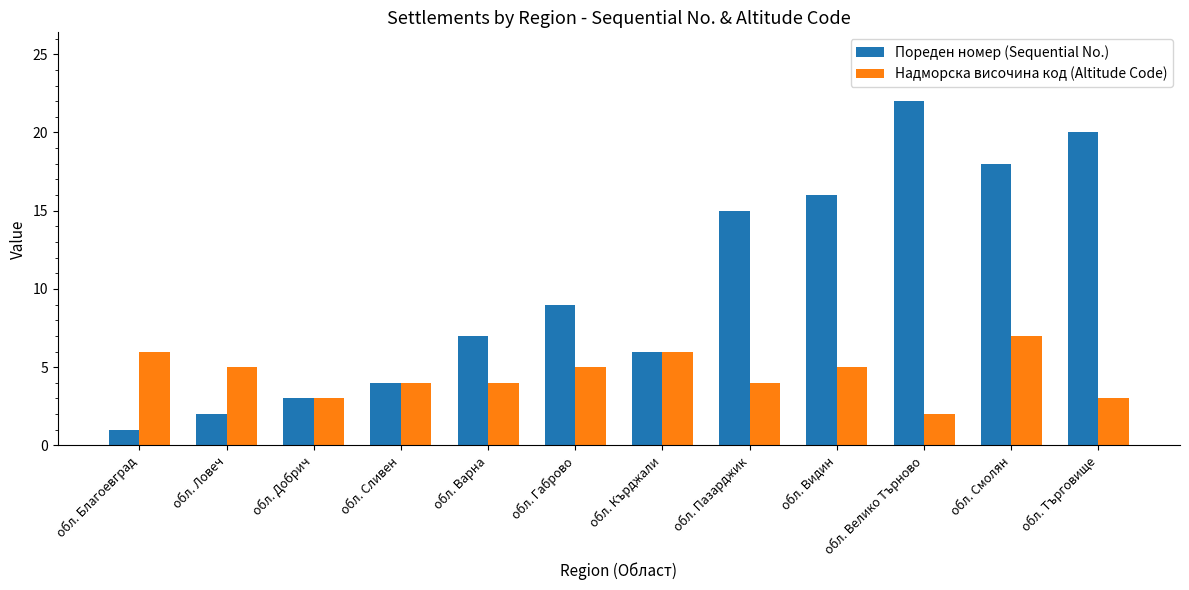

What is the label of the 5th bar from the left?

обл. Варна